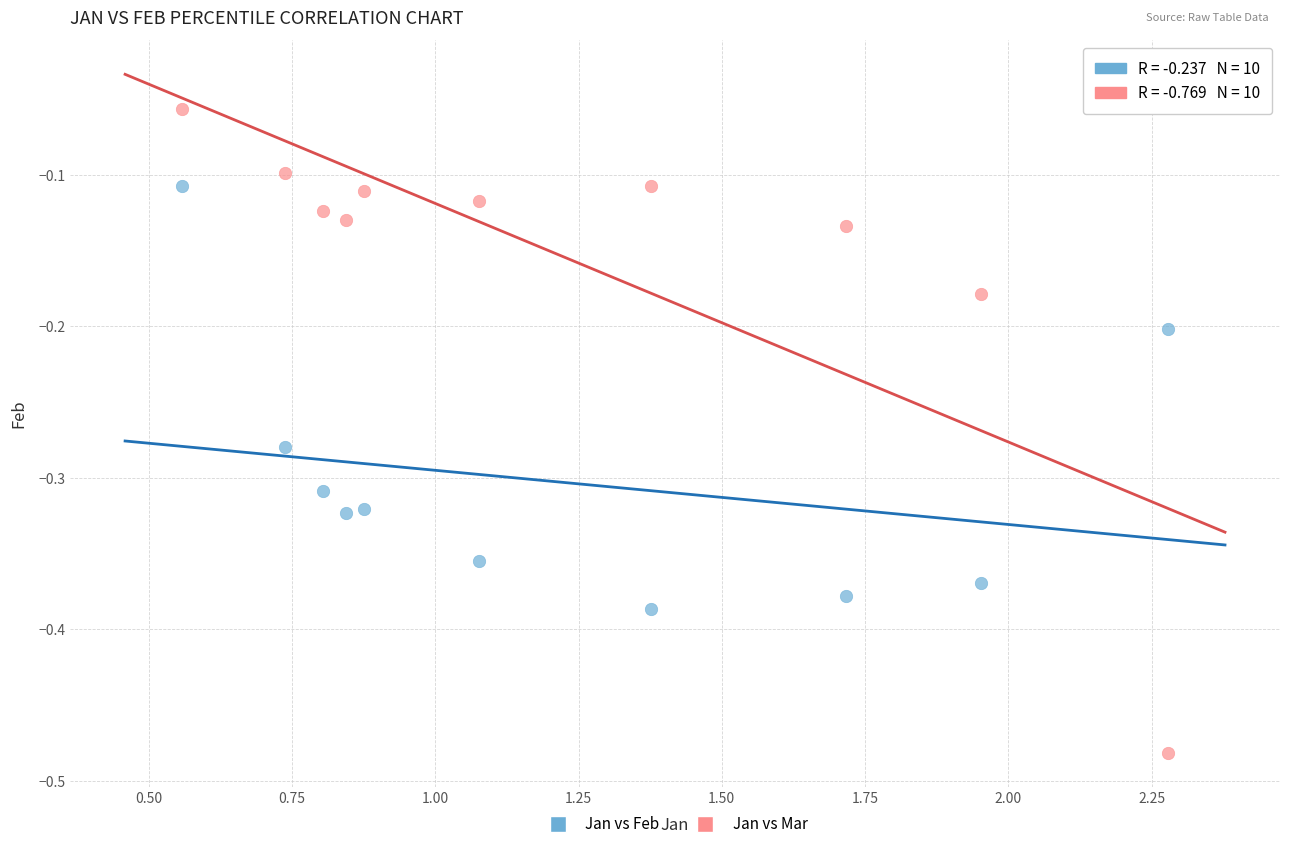

Across all data points, what is the range of Y values (max minus min)?

0.4